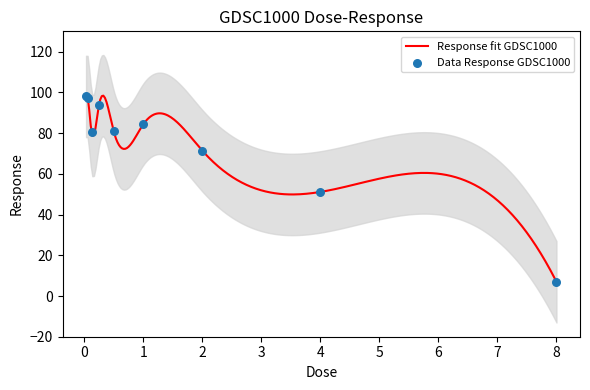

Approximately how many times larger is the value at 1.0 compared to 0.25?

0.9